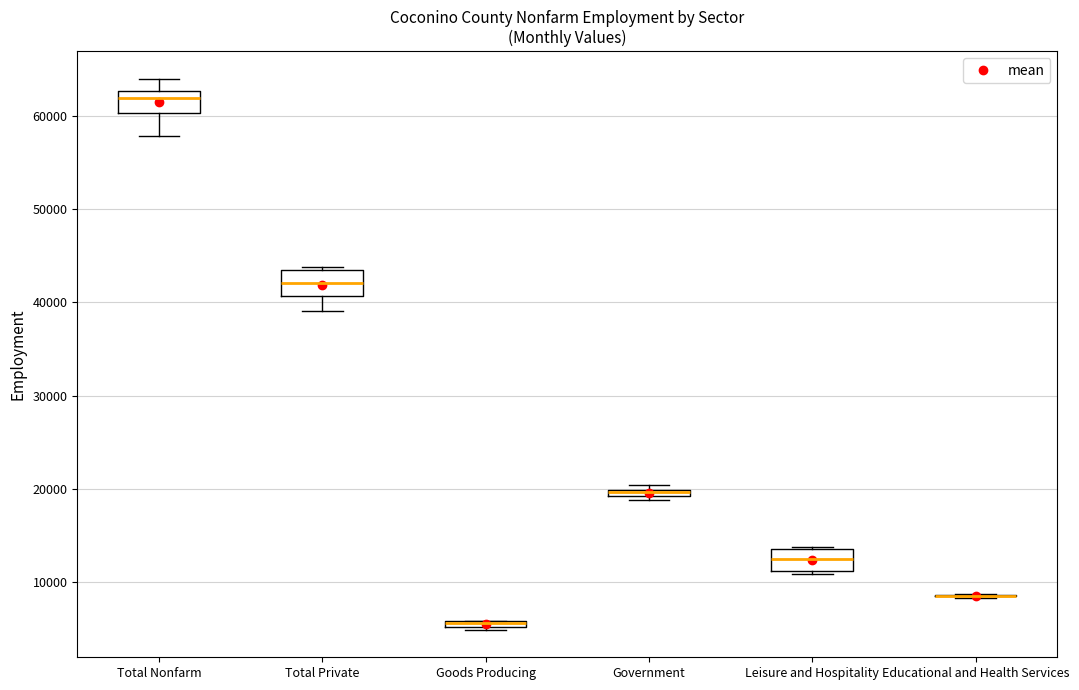

Where is the lower edge of the box for Government on the y-axis? The values are not printed on the chart, so give them approximately, as read against the axis.

19000